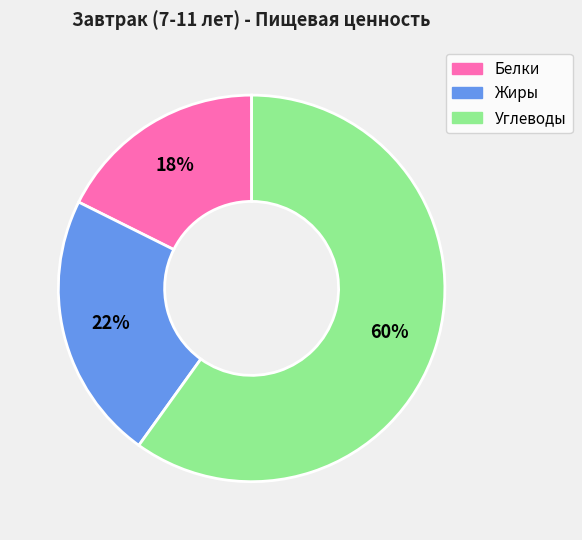

Combined, do Жиры and Белки account for over 50%?

No